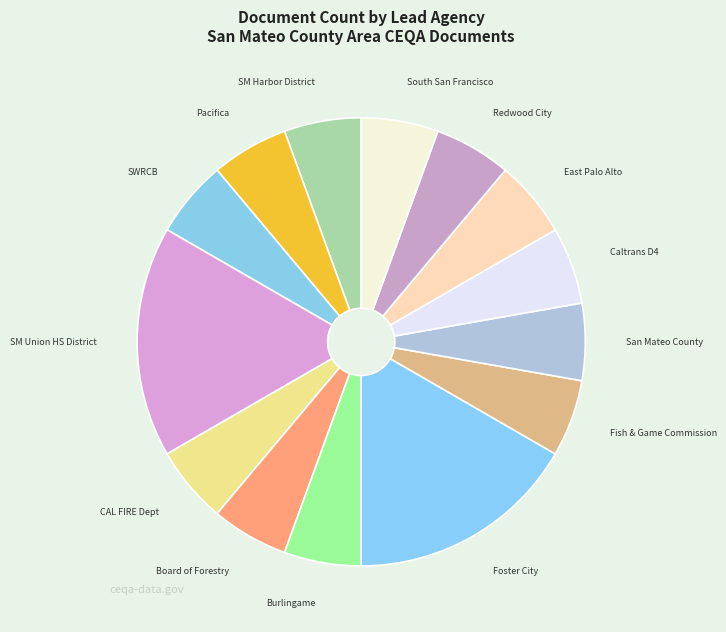

Does any single category account for the majority?

No